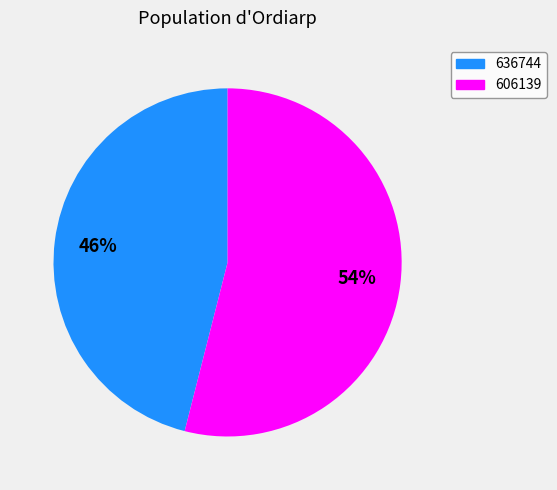

True or false: 606139 accounts for 54% of the total.

True